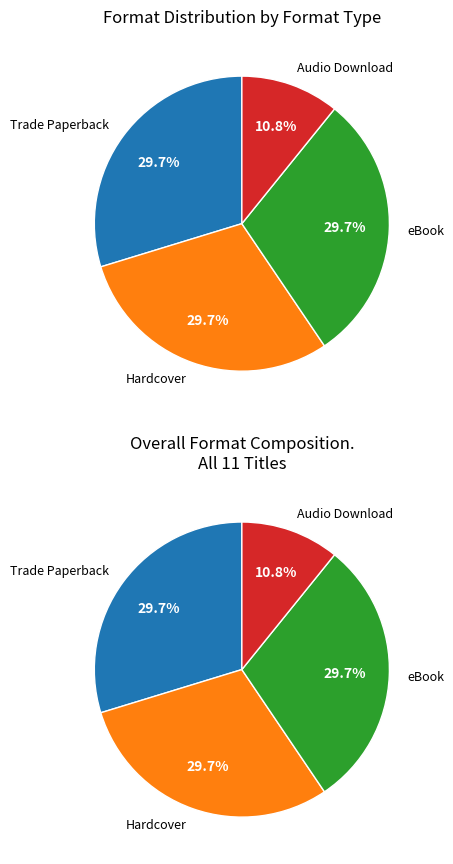

Is eBook the majority of the pie?

No